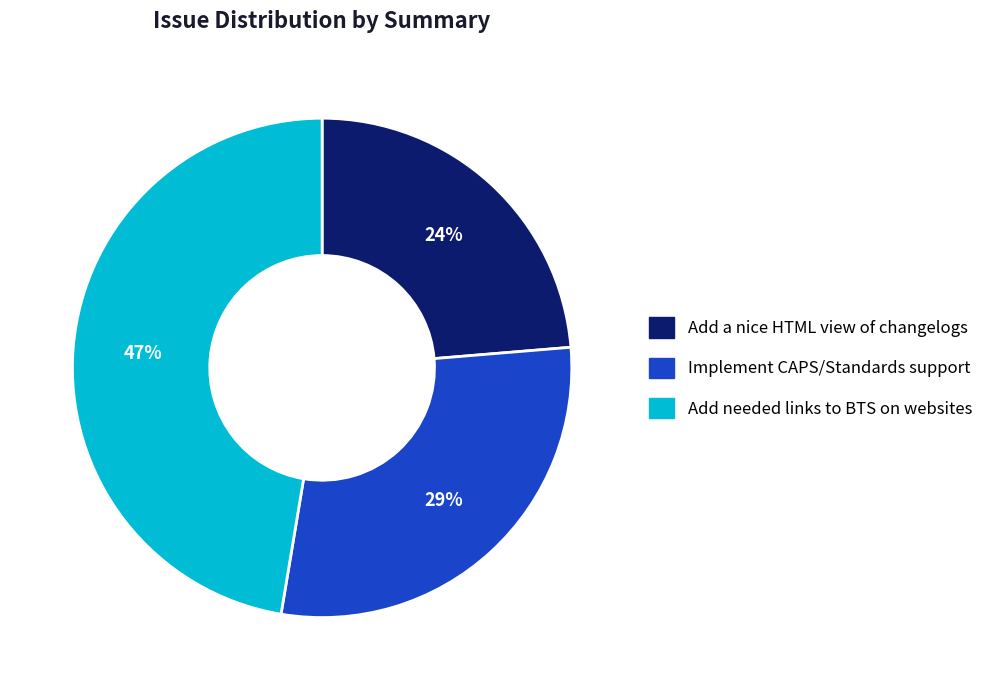

To the nearest percent, what portion does Add a nice HTML view of changelogs represent?

24%